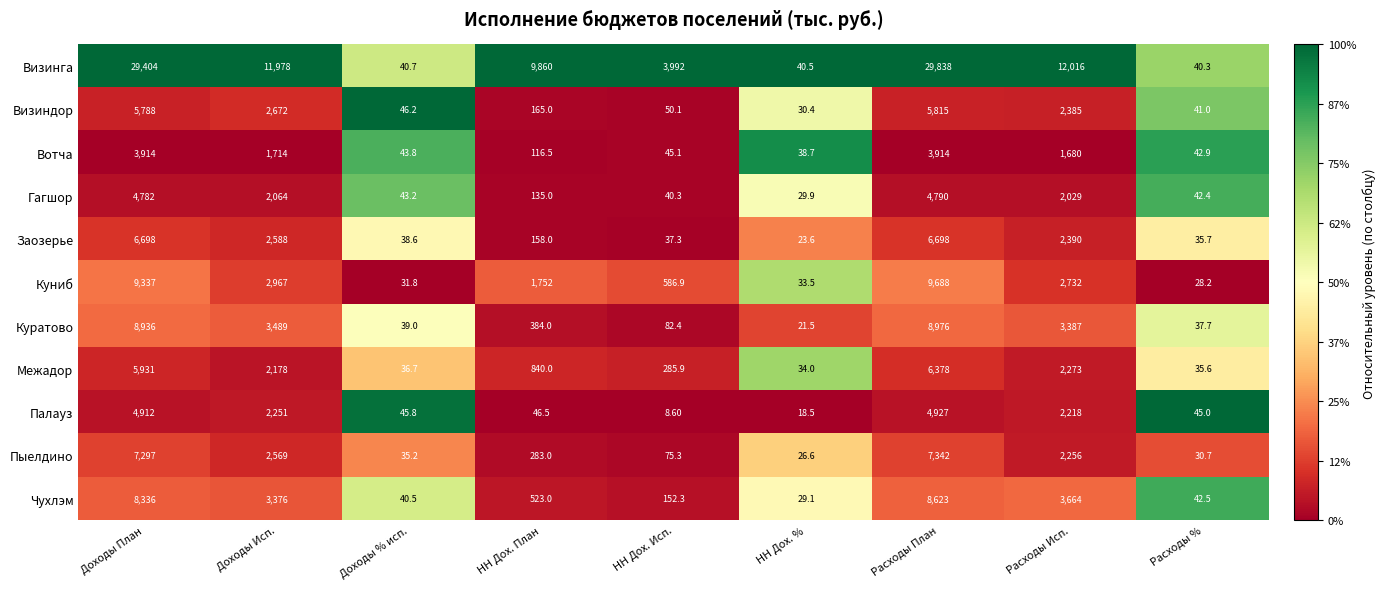

Rank the series by their maximum value, from lowest to highest.

Вотча, Гагшор, Палауз, Визиндор, Межадор, Заозерье, Пыелдино, Чухлэм, Куратово, Куниб, Визинга